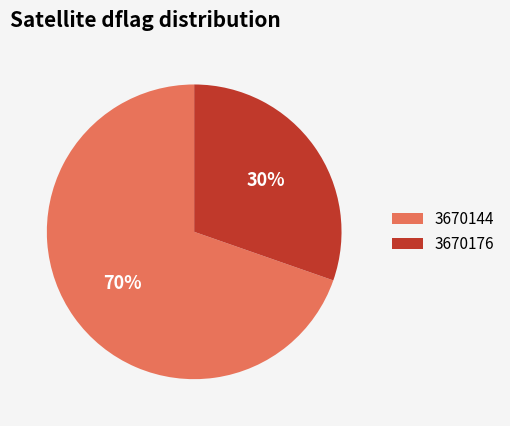

The 3670144 slice represents 63% of the pie. True or false?

False